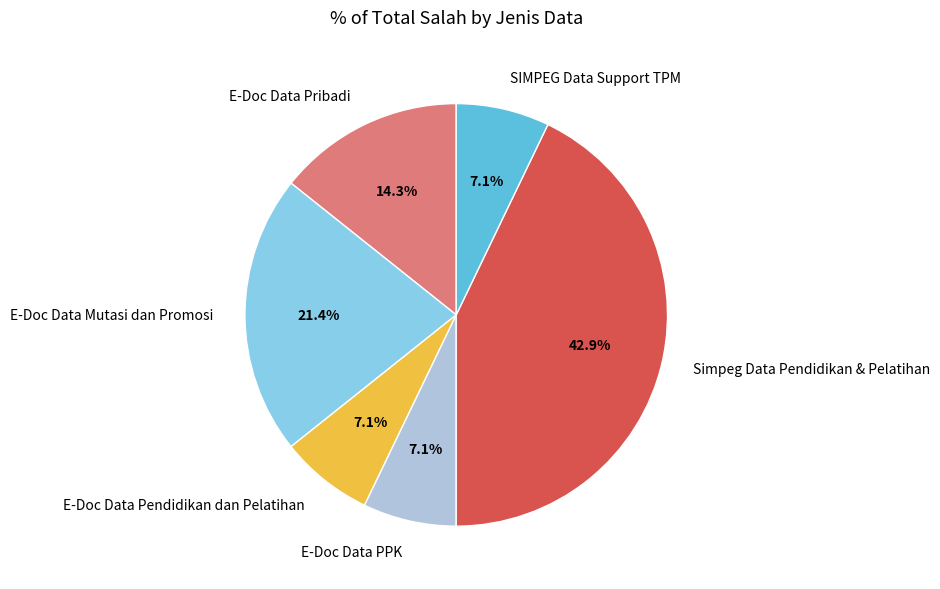

Which category has the biggest portion of the pie?

Simpeg Data Pendidikan & Pelatihan